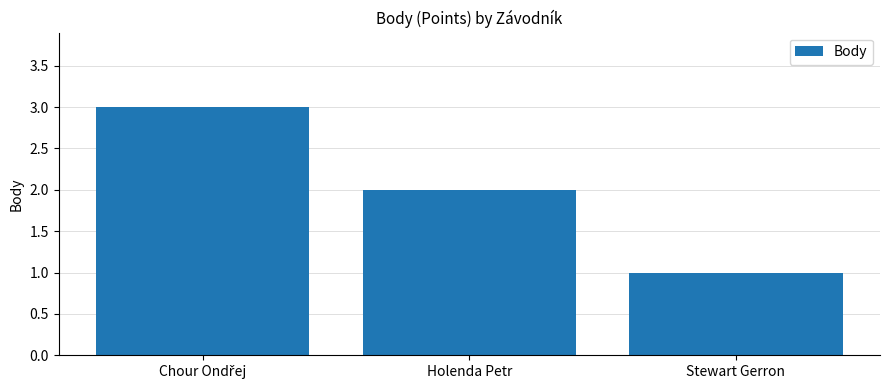

Which has a higher value, Holenda Petr or Stewart Gerron?

Holenda Petr